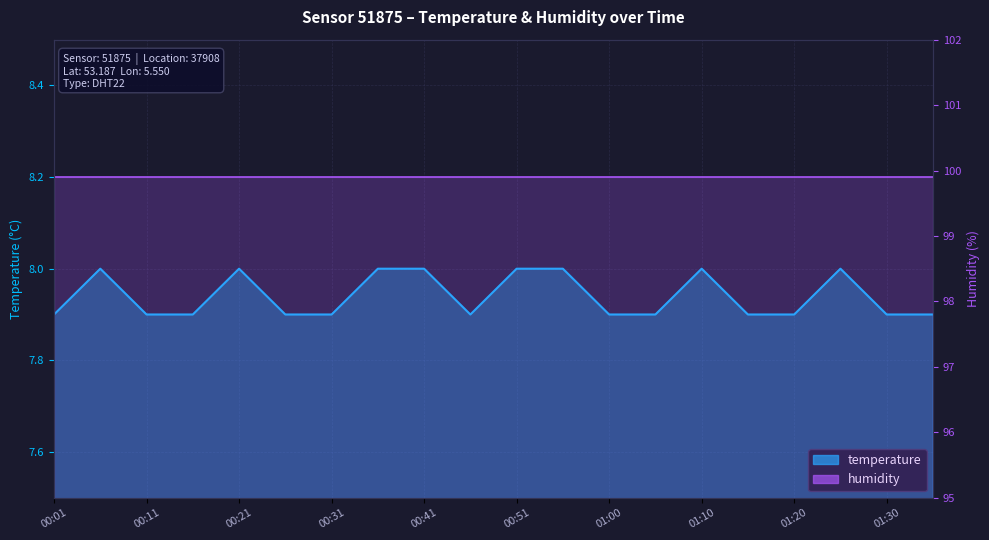

What is the label of the 19th point from the right?

00:06